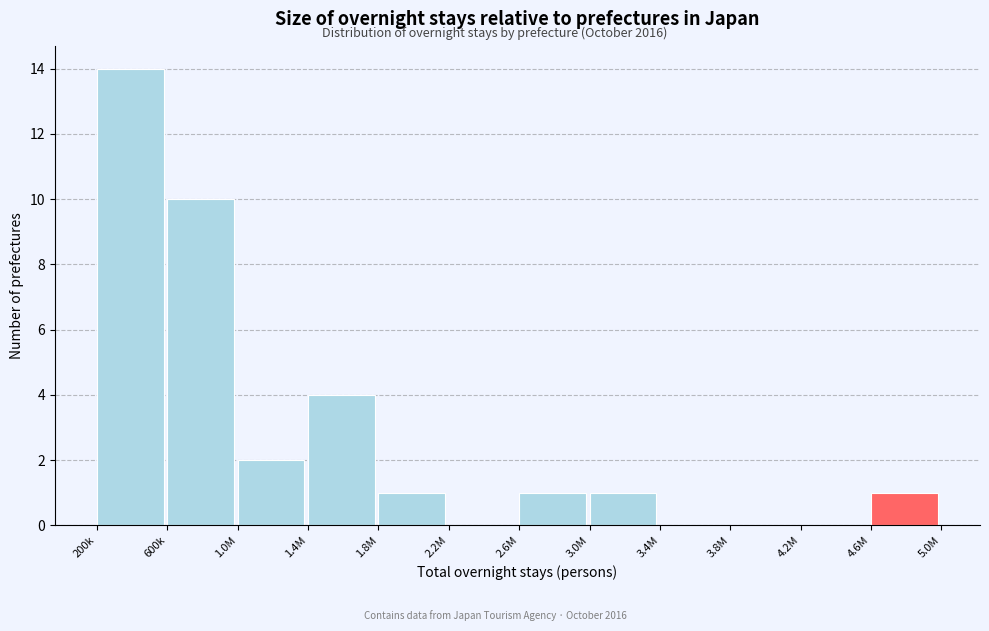

Reading left to right, list all the values displayed in this chart.

200k=14	600k=10	1.0M=2	1.4M=4	1.8M=1	2.2M=0	2.6M=1	3.0M=1	3.4M=0	3.8M=0	4.2M=0	4.6M=1